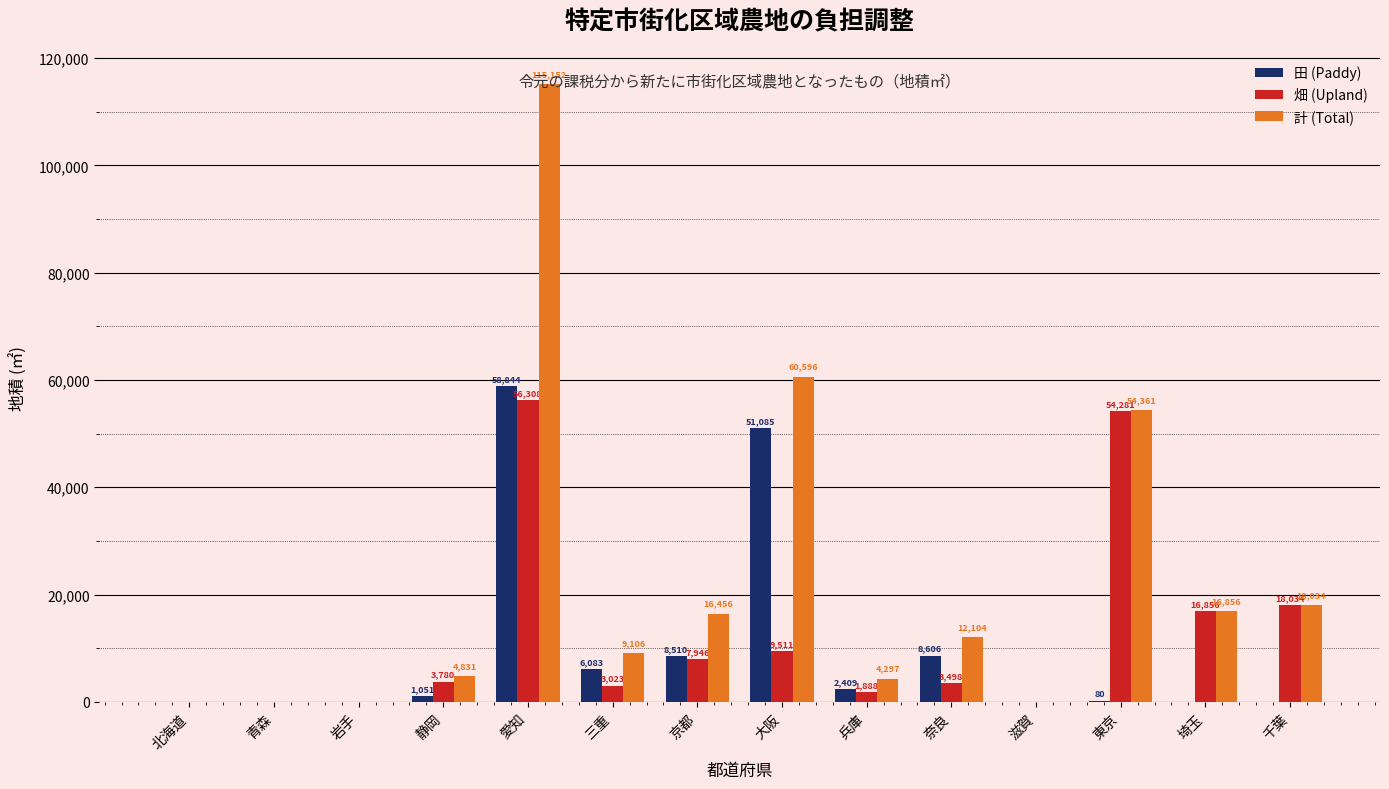

How many categories are shown in the chart?

14